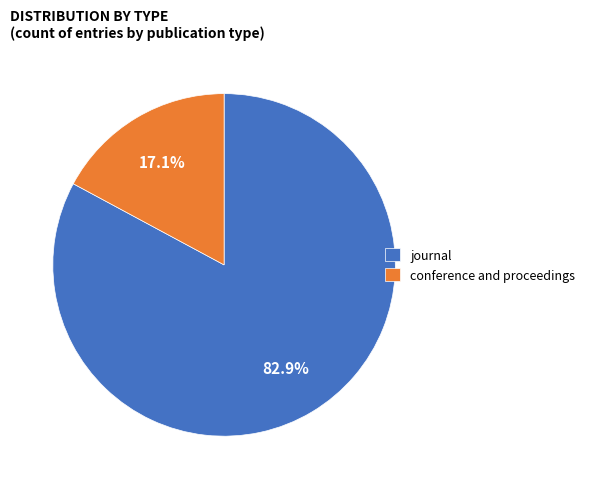

Which slice is the largest?

journal